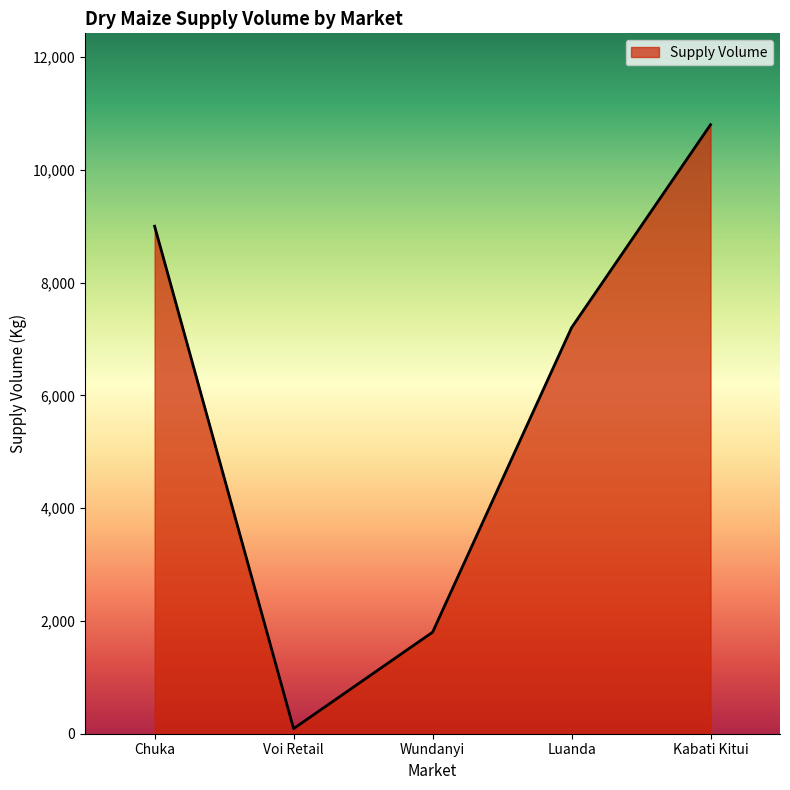

What is the change in value from Voi Retail to Wundanyi?

+1710